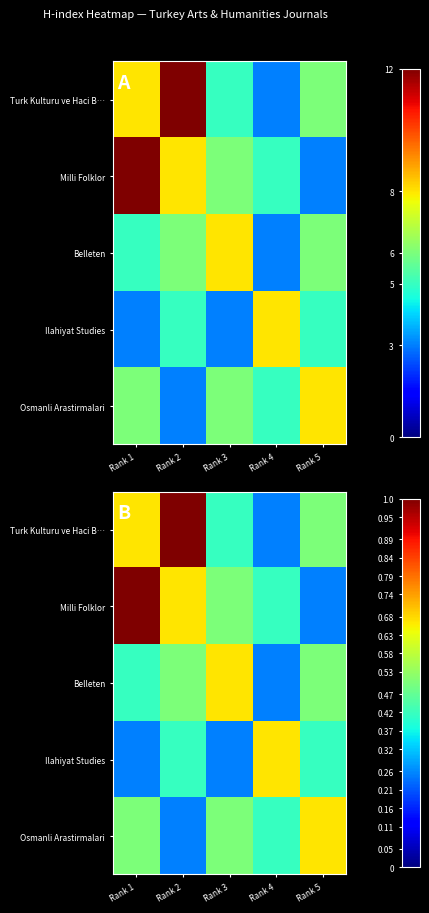

Which series changed the most between Rank 1 and Rank 2?

Turk Kulturu ve Haci B…